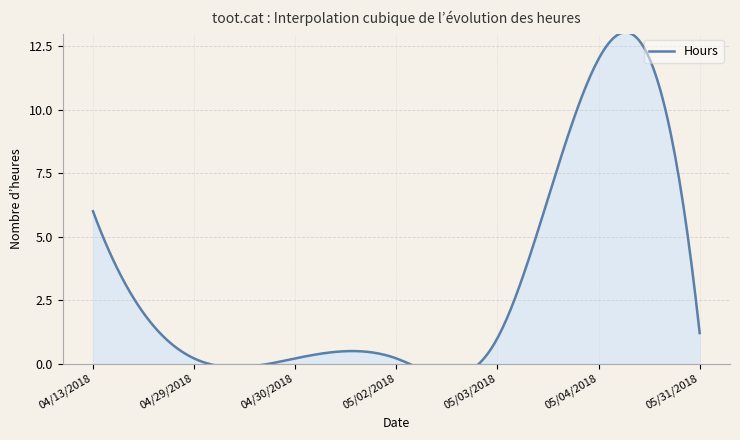

Which label corresponds to the largest value in the chart?

05/04/2018